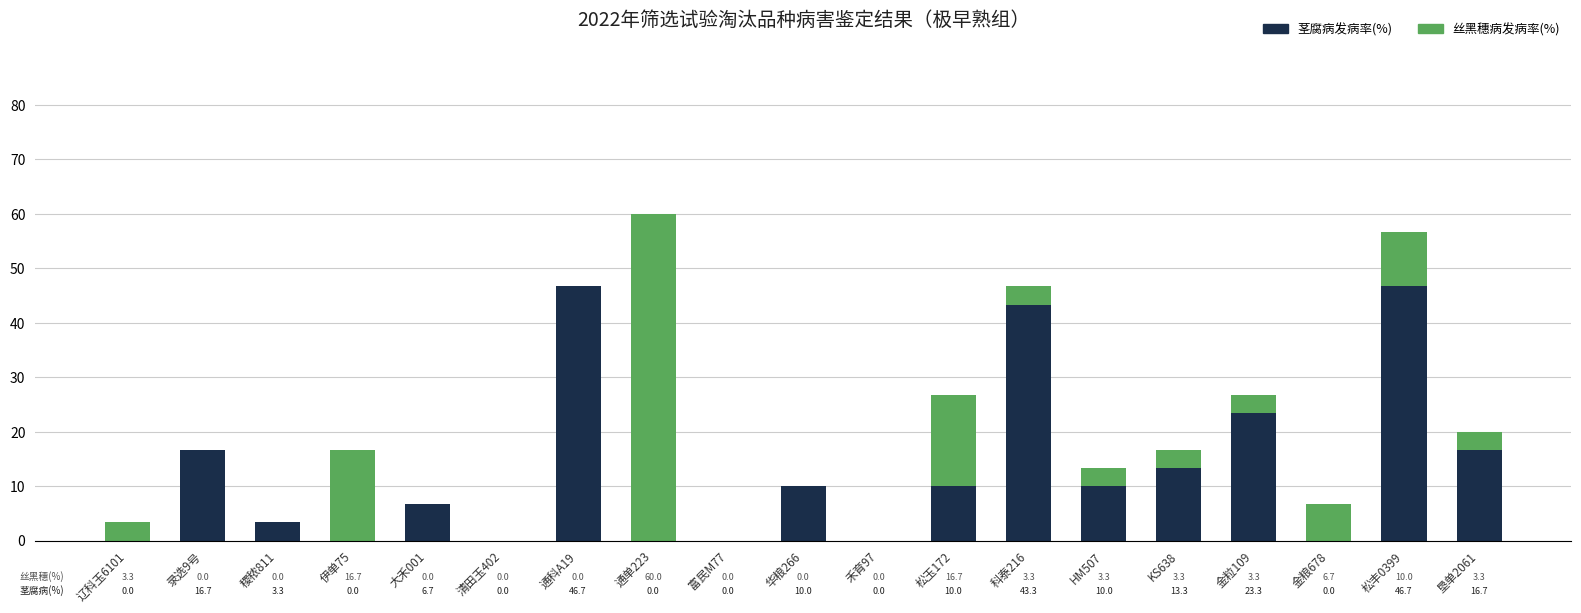

What is the total value across all series at 通单223?

60.0